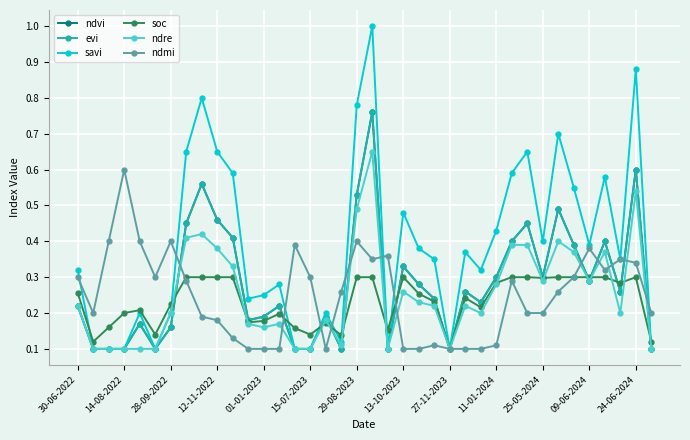

Does the chart have visible grid lines?

Yes